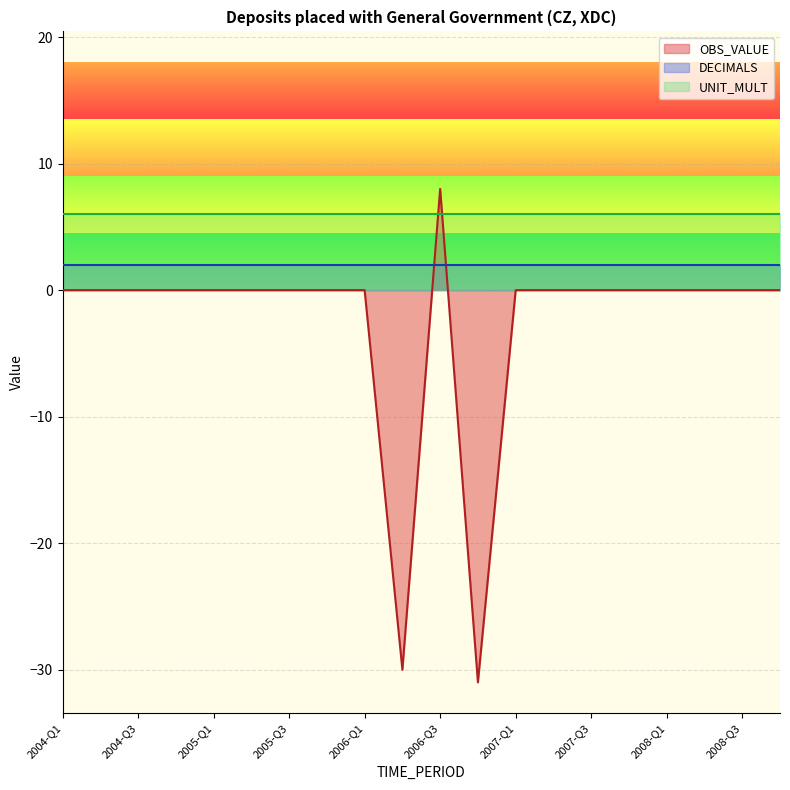

What is the sum of all OBS_VALUE values?

-53